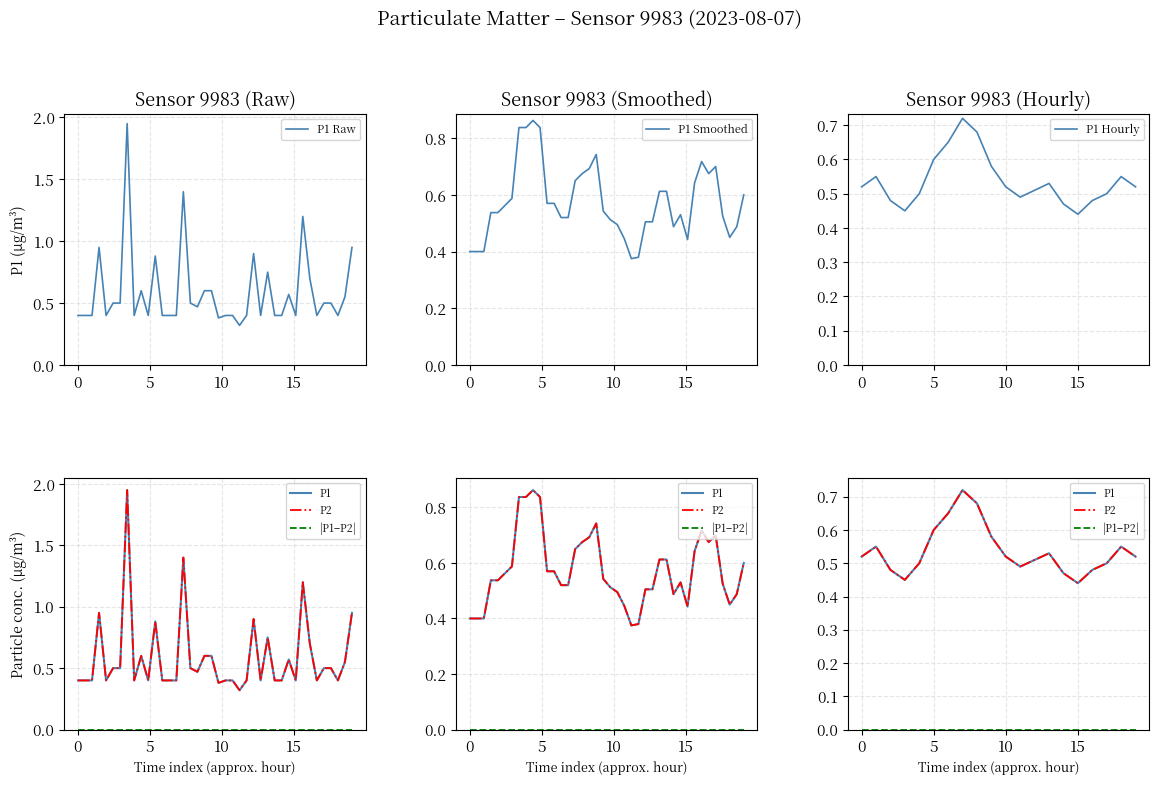

What is the difference between the P2 values at 13:00 and 19:00?

0.2